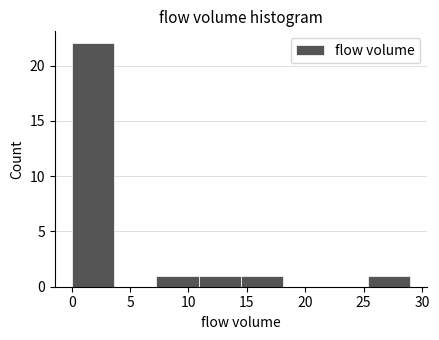

Reading left to right, list every bar in this chart as the range it spans on the x-axis followed by its height. Neither the bar edges nor the heights are printed on the chart, so give them approximately, as read against the axes.

0.0 to 3.5: 22
3.5 to 7.5: 0
7.5 to 11.0: 1
11.0 to 14.5: 1
14.5 to 18.0: 1
18.0 to 22.0: 0
22.0 to 25.5: 0
25.5 to 29.0: 1